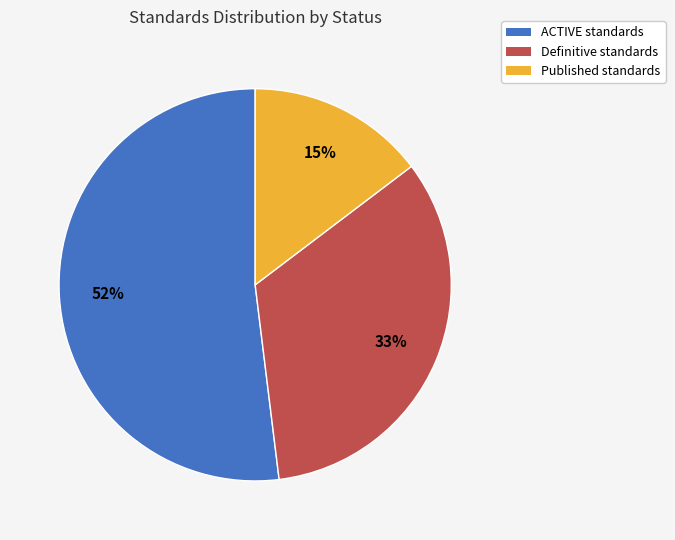

How many segments does this pie chart have?

3